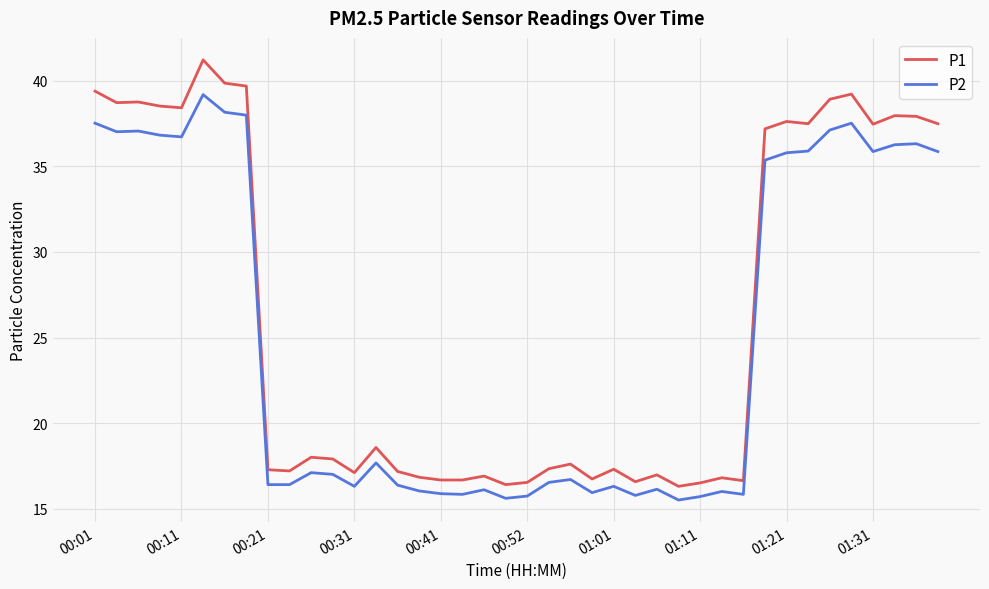

True or false: P1 and P2 intersect in this chart.

False